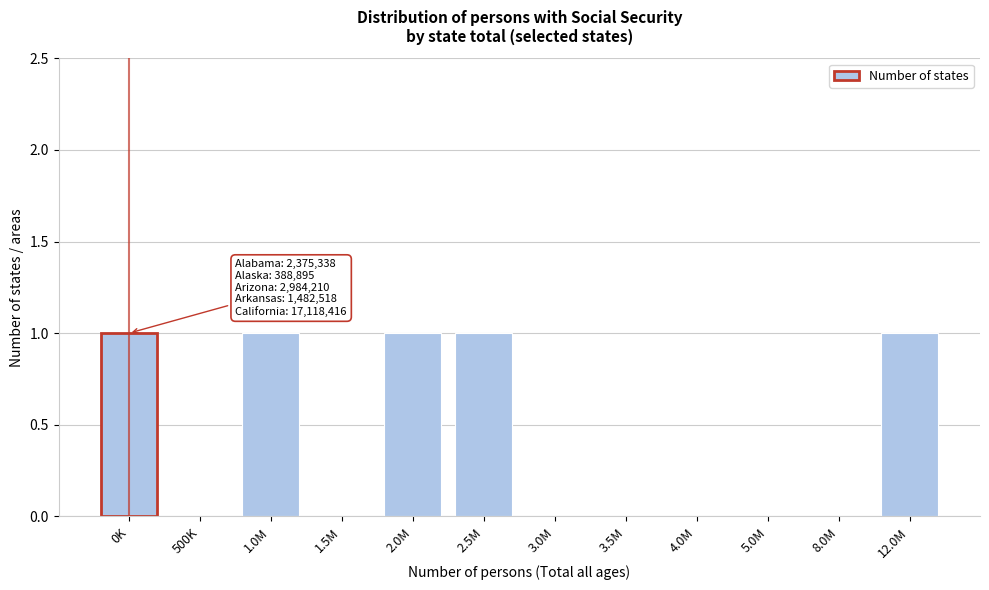

Reading left to right, what are all the values shown in this chart?

0K=1	500K=0	1.0M=1	1.5M=0	2.0M=1	2.5M=1	3.0M=0	3.5M=0	4.0M=0	5.0M=0	8.0M=0	12.0M=1